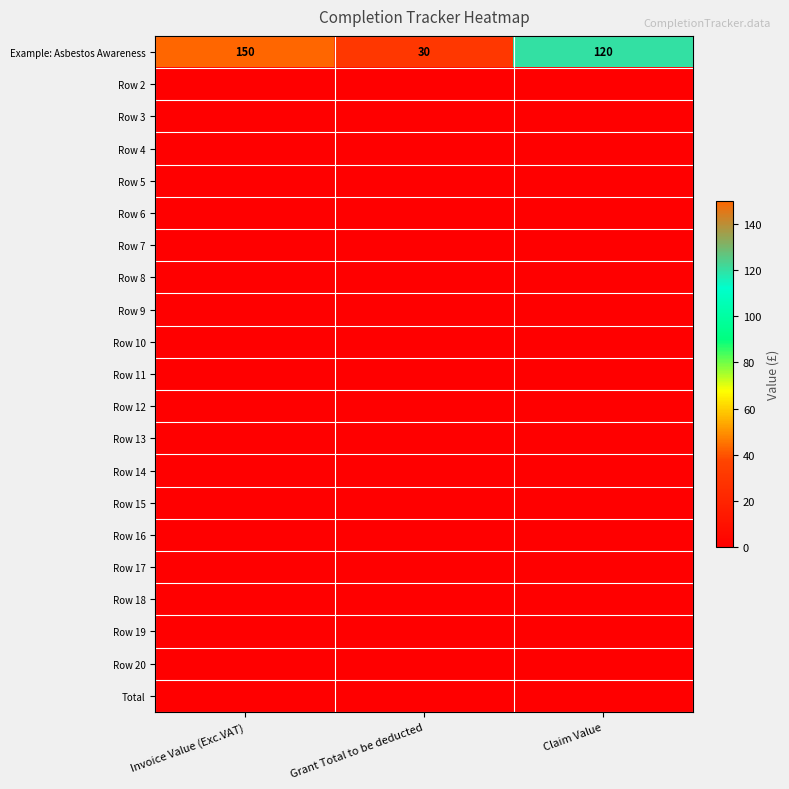

Between Invoice Value (Exc.VAT) and Claim Value, which is larger?

Invoice Value (Exc.VAT)